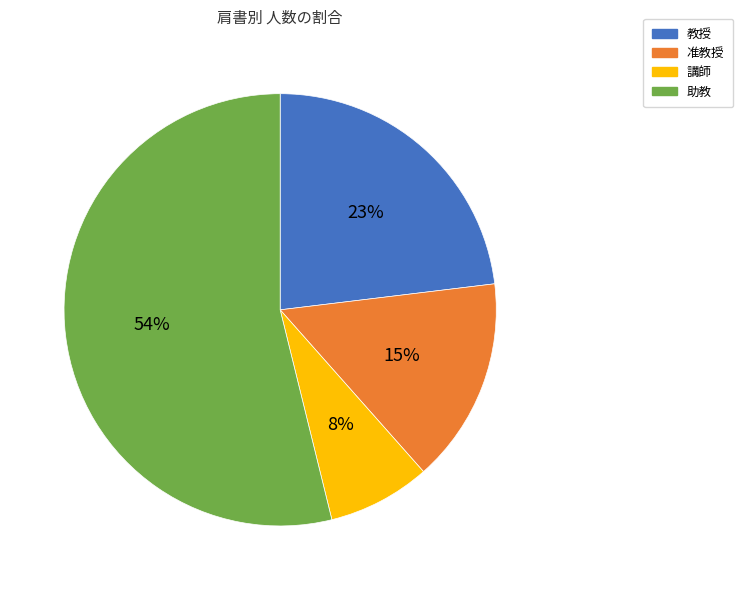

The 講師 slice represents 25% of the pie. True or false?

False